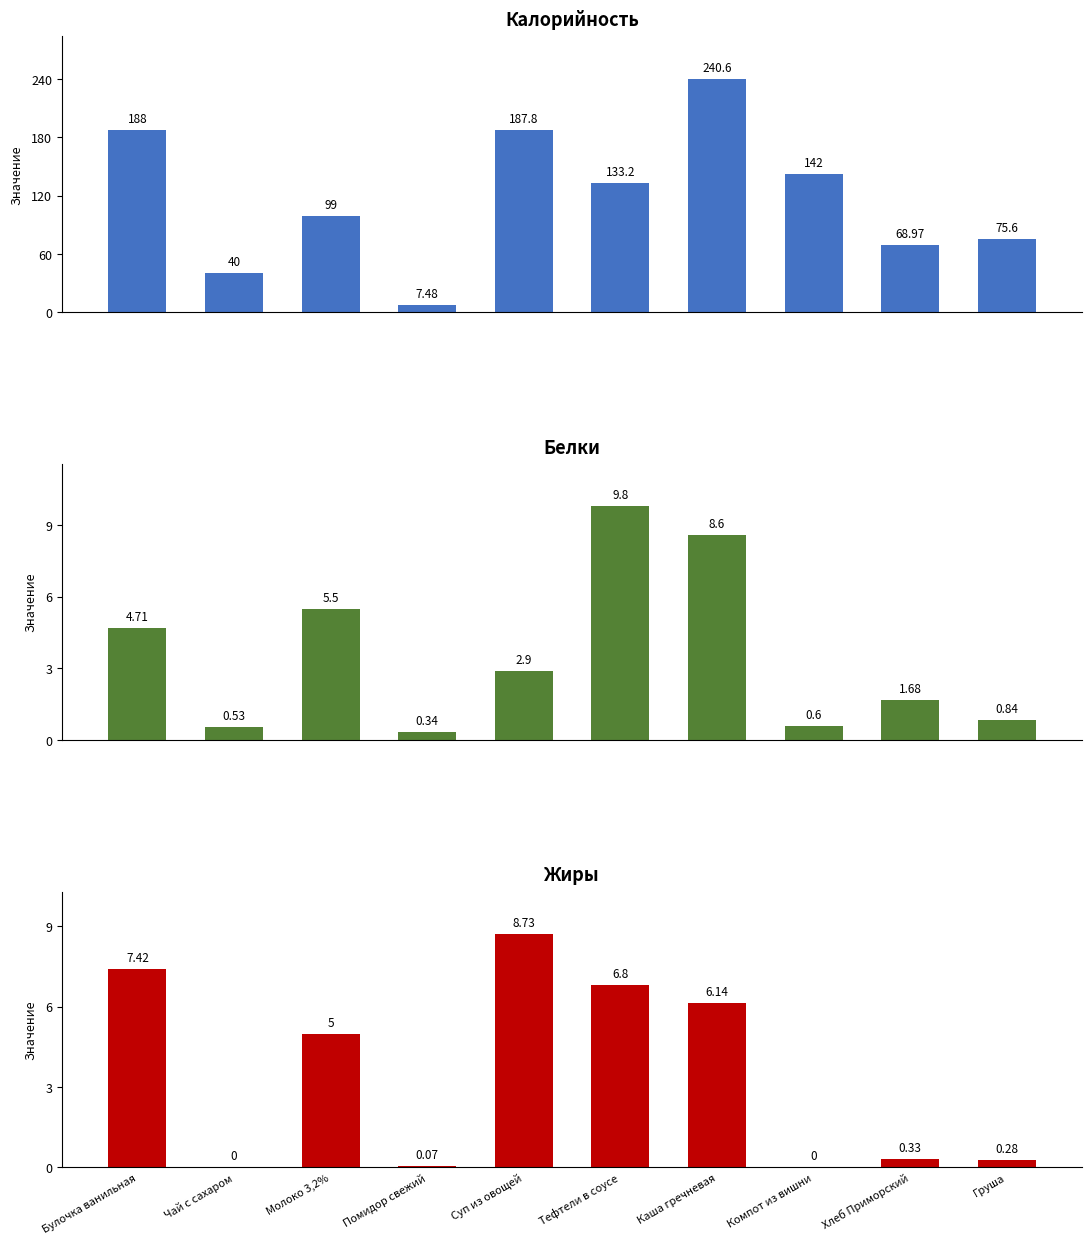

At how many categories does at least one series exceed 214?

1